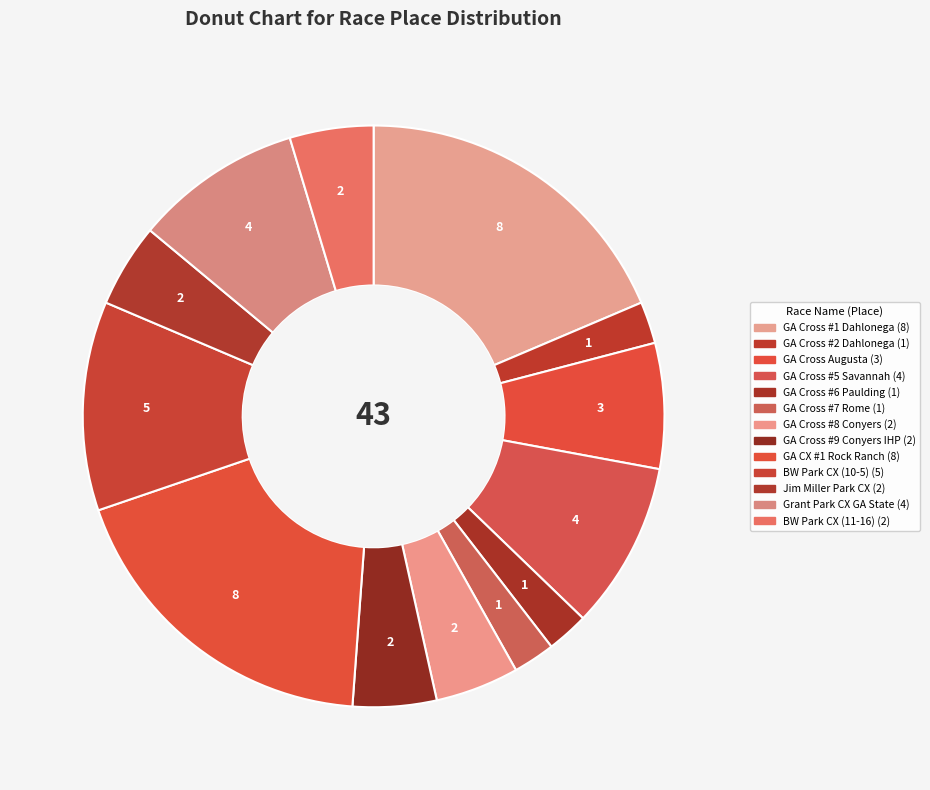

Does any single category account for the majority?

No